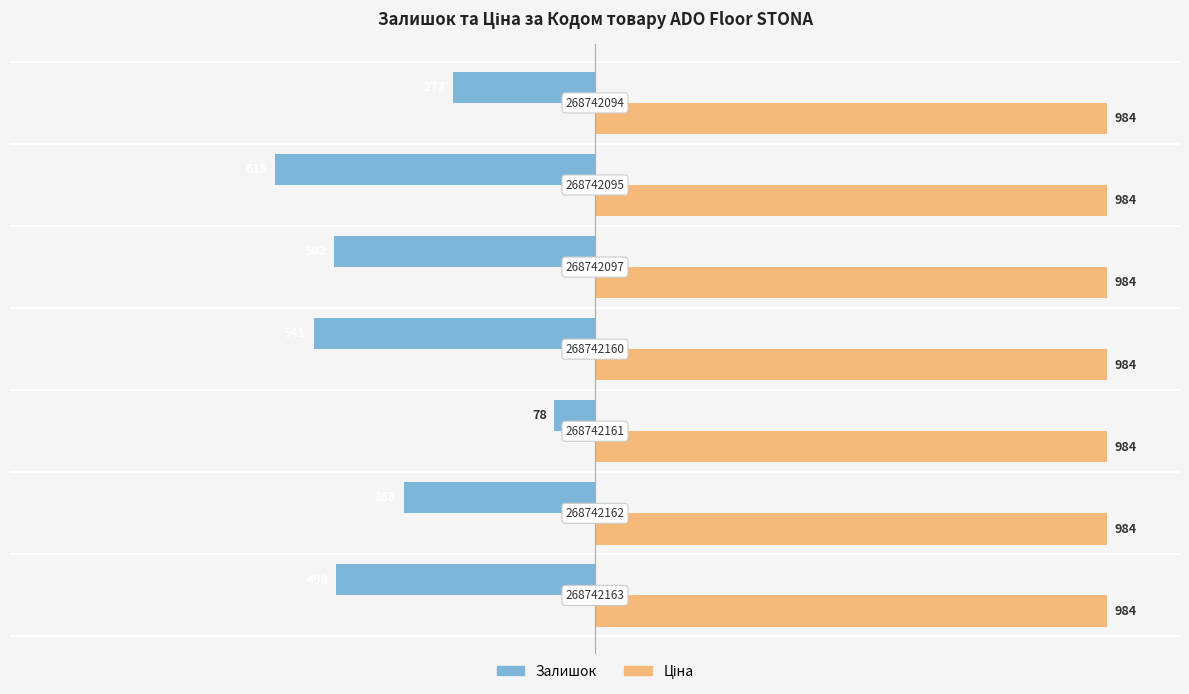

How many data points does each series have?

7